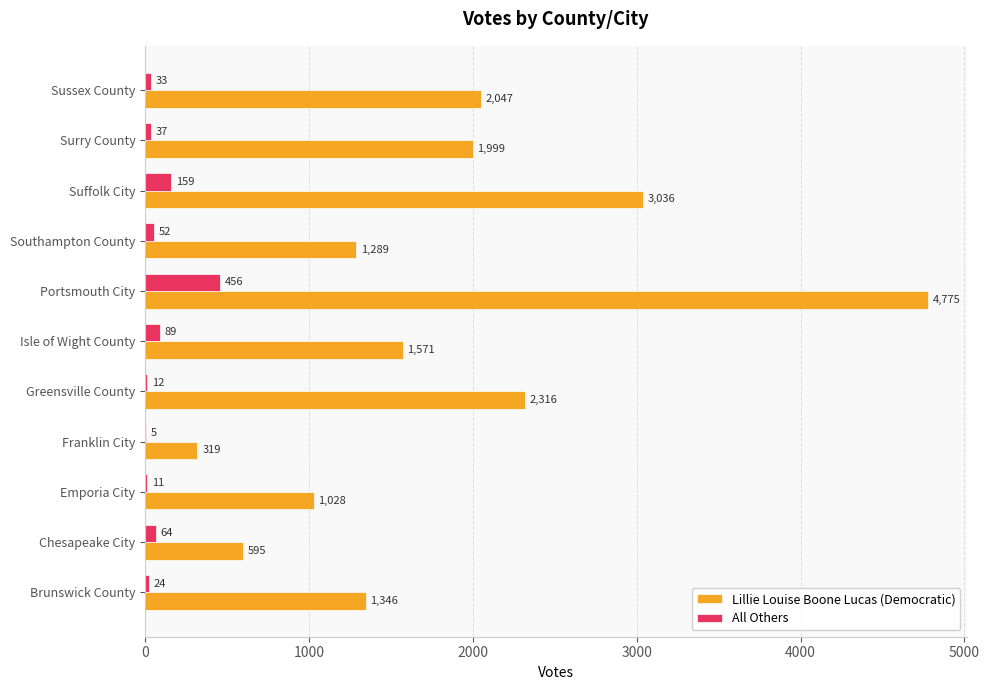

What is the sum of all All Others values?

942